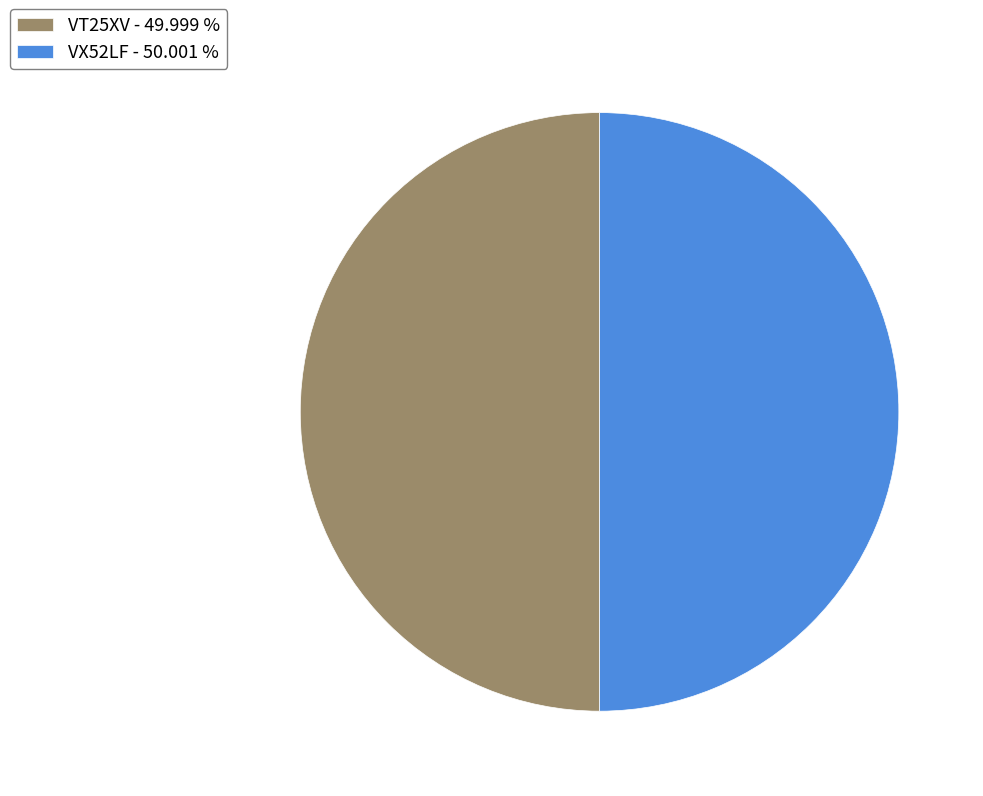

Approximately how many times larger is the value at VT25XV - 49.999 % compared to VX52LF - 50.001 %?

1.0